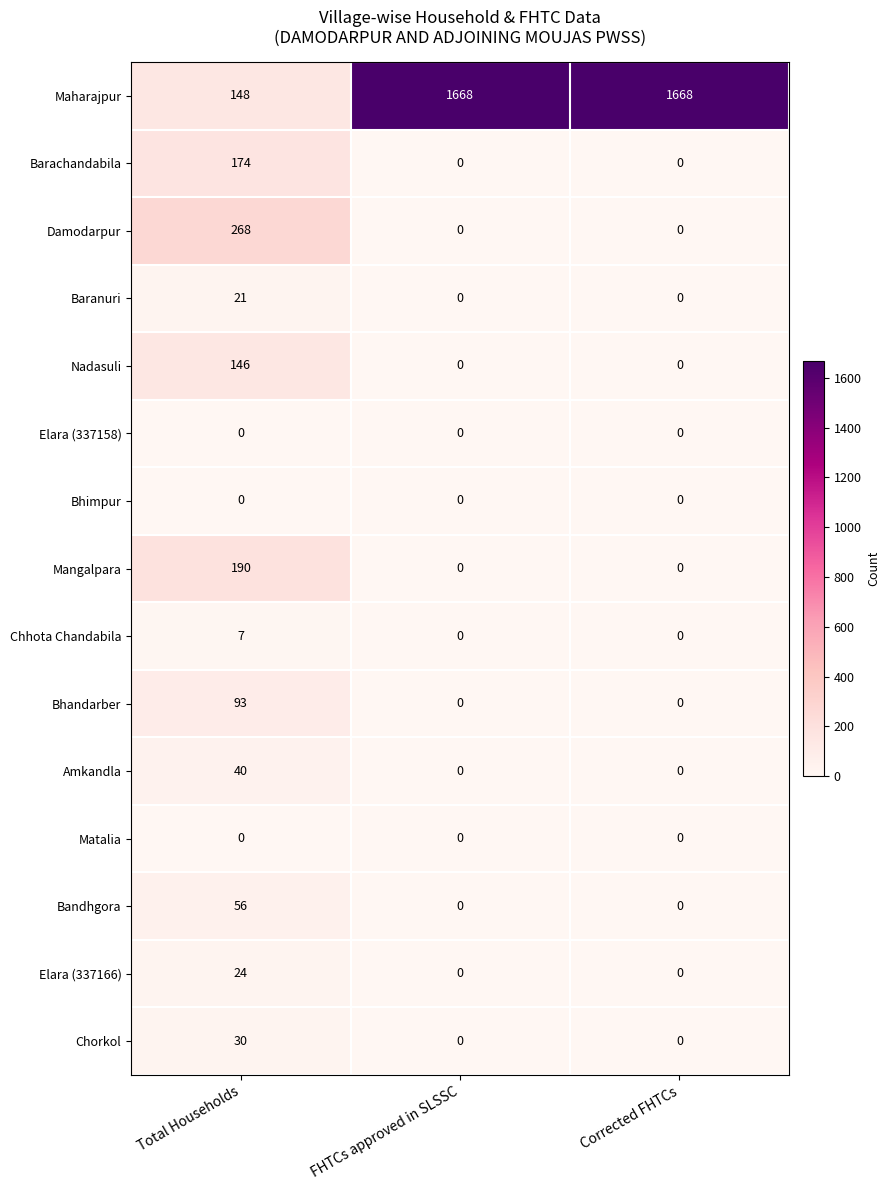

Which series has the largest total across all categories?

Maharajpur